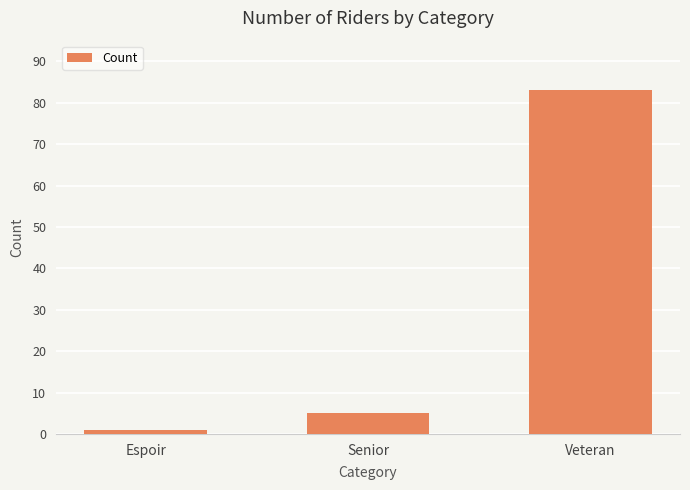

Which has a higher value, Senior or Espoir?

Senior